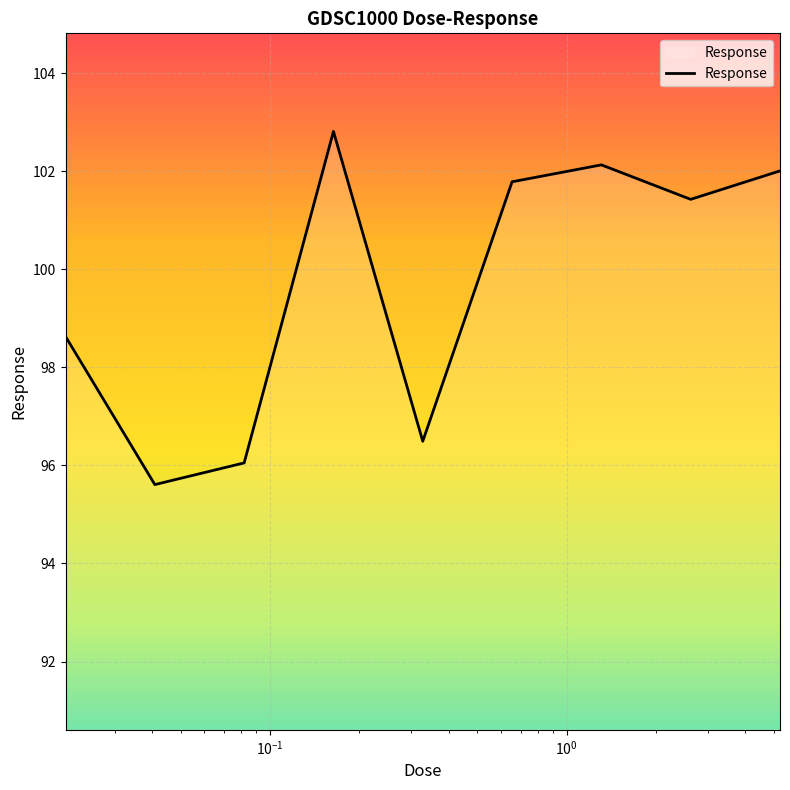

What is the difference between the maximum and minimum values?

7.2